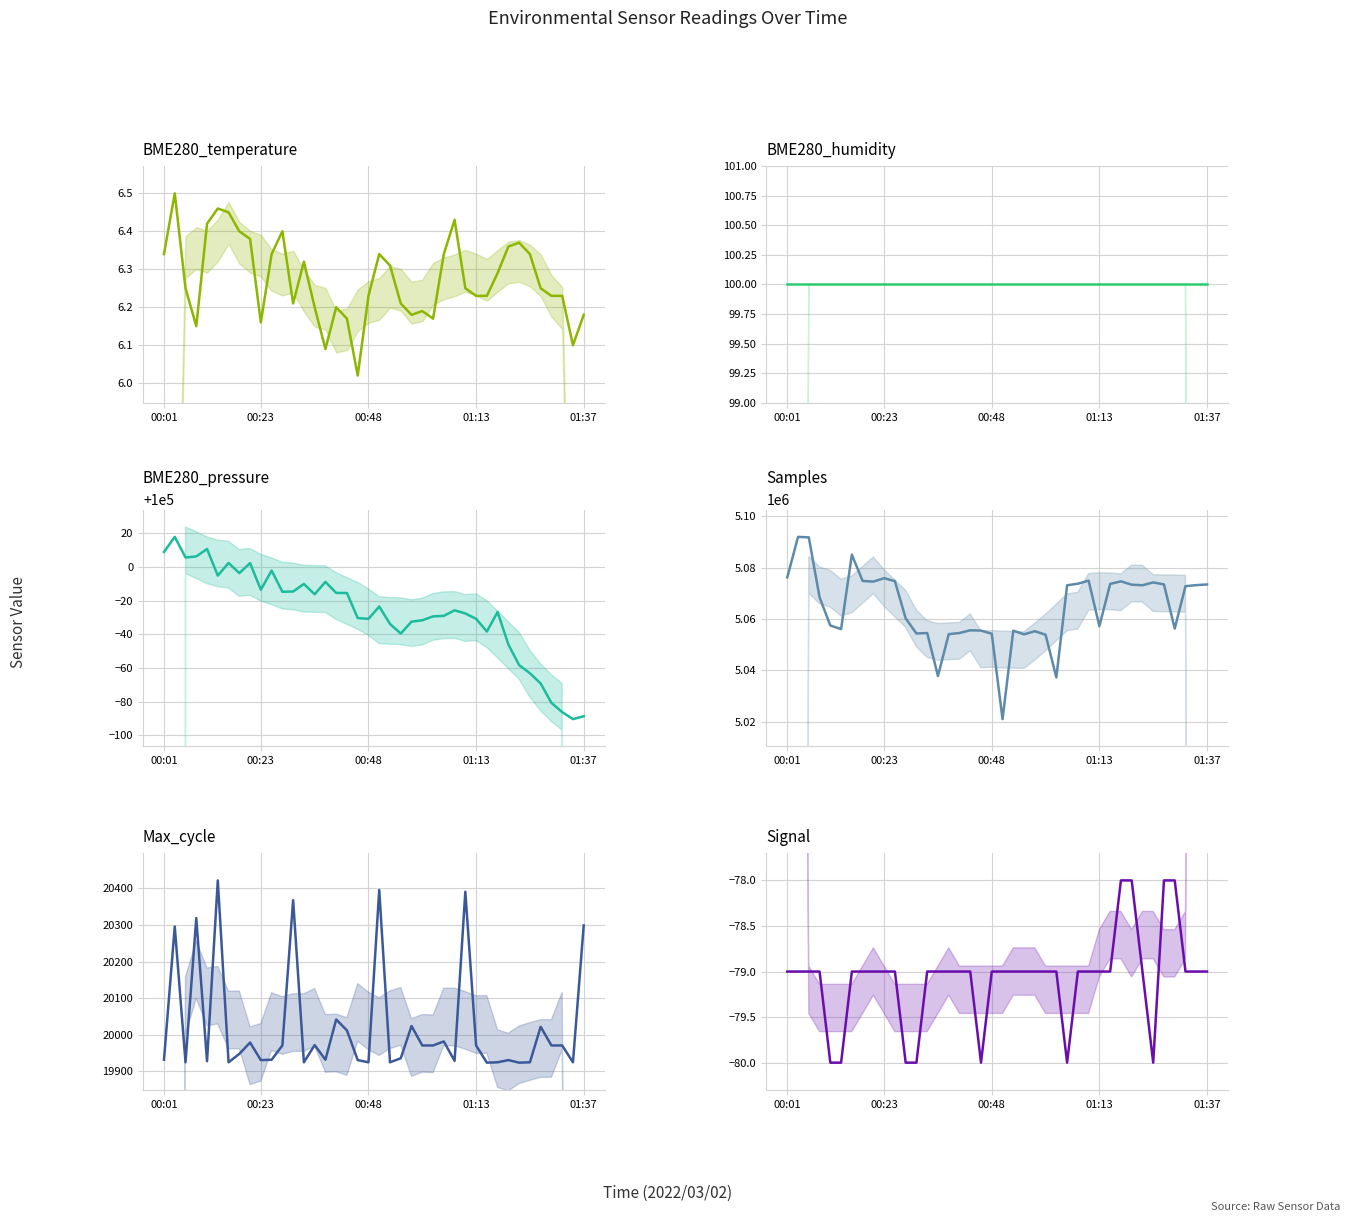

Rank the series by their maximum value, from lowest to highest.

Signal, BME280_temperature, BME280_humidity, Max_cycle, BME280_pressure, Samples